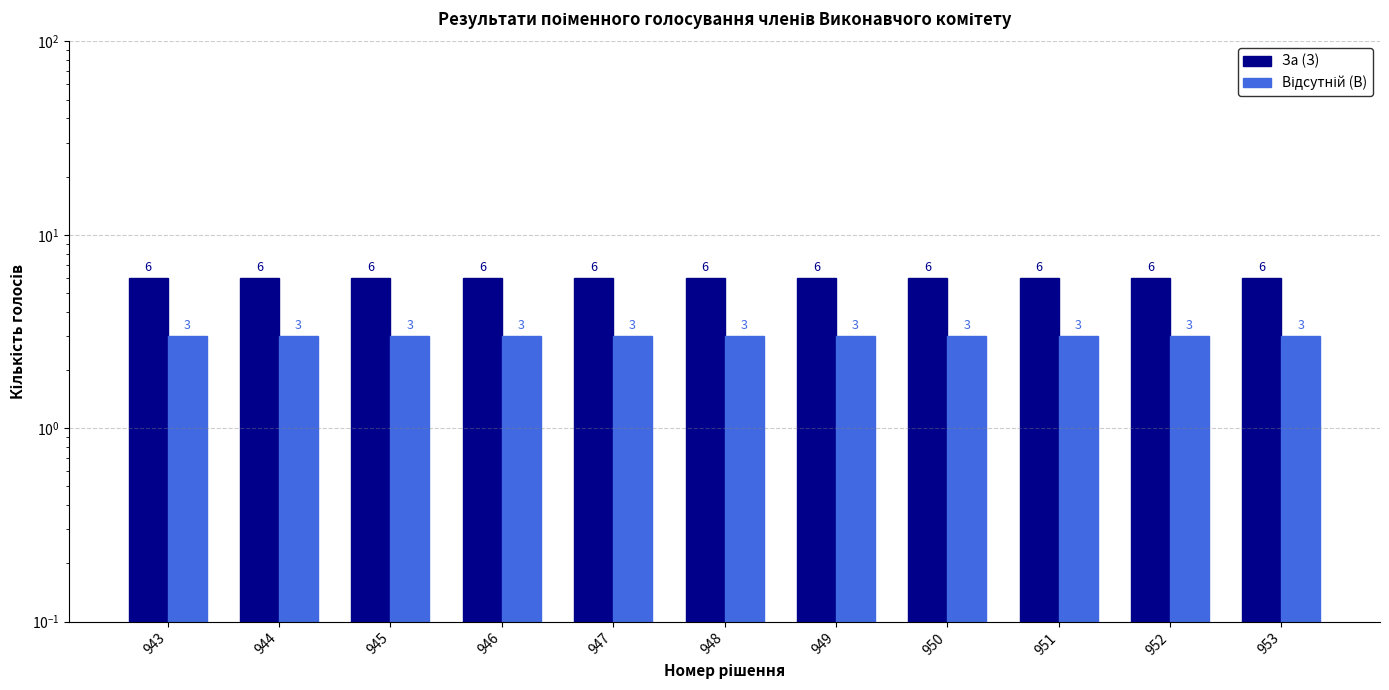

Rank the series by their average value, from highest to lowest.

За (З), Відсутній (В)